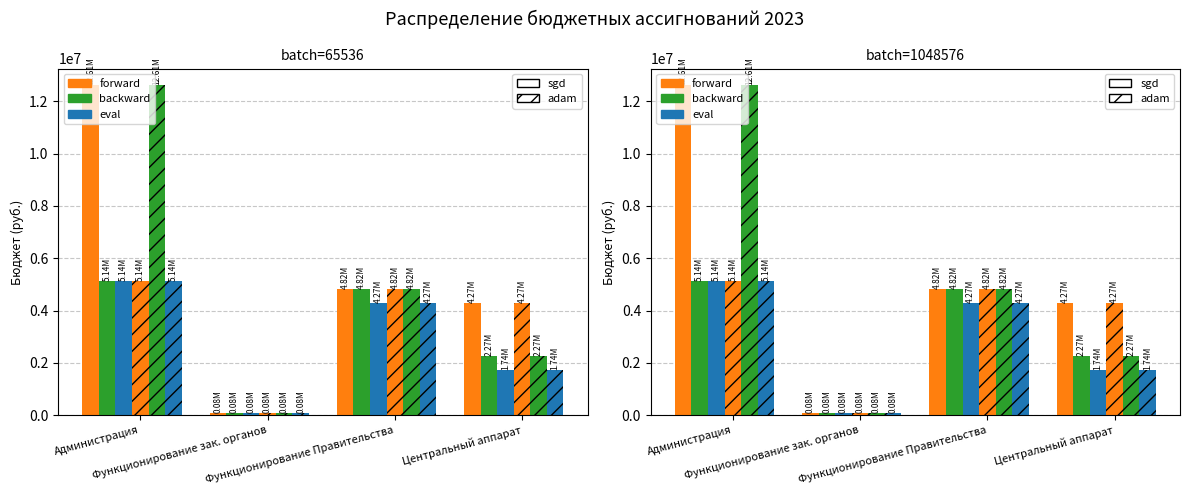

What is the average value of the forward series?

5448501